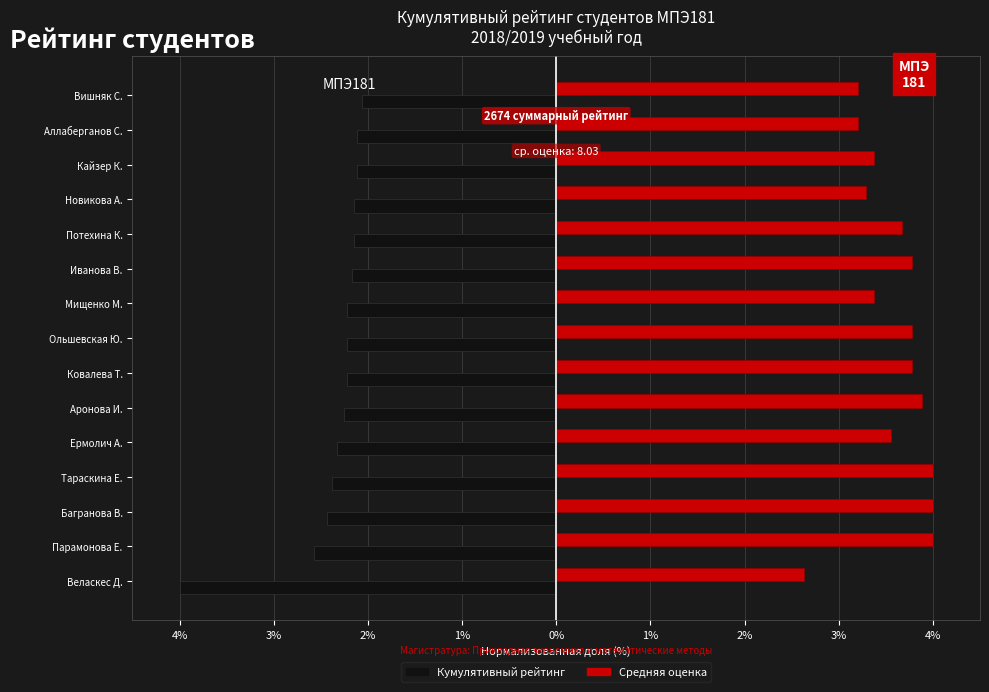

What are all the series names shown in the legend?

Кумулятивный рейтинг, Средняя оценка